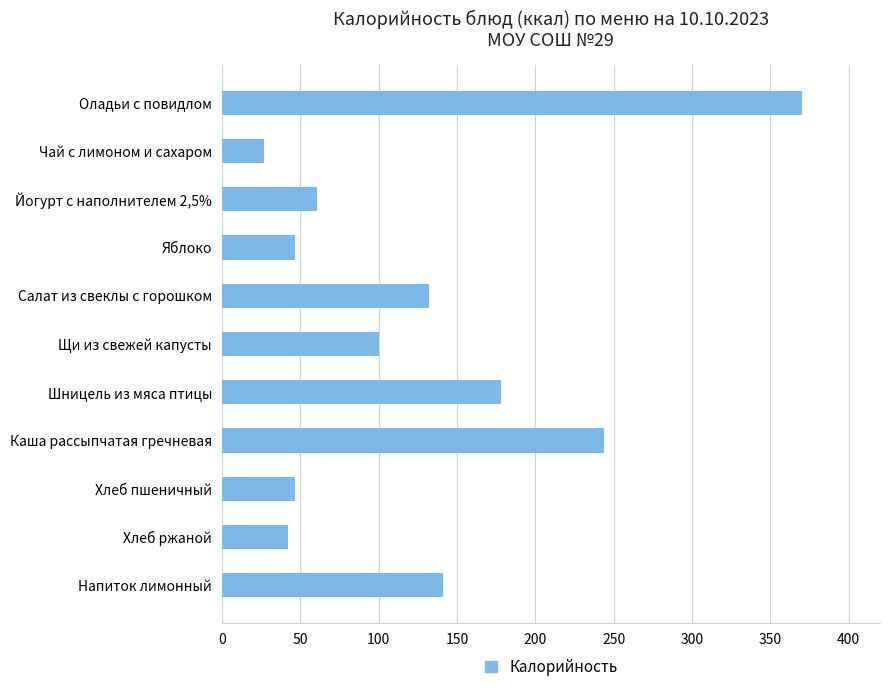

What is the smallest value displayed?

27